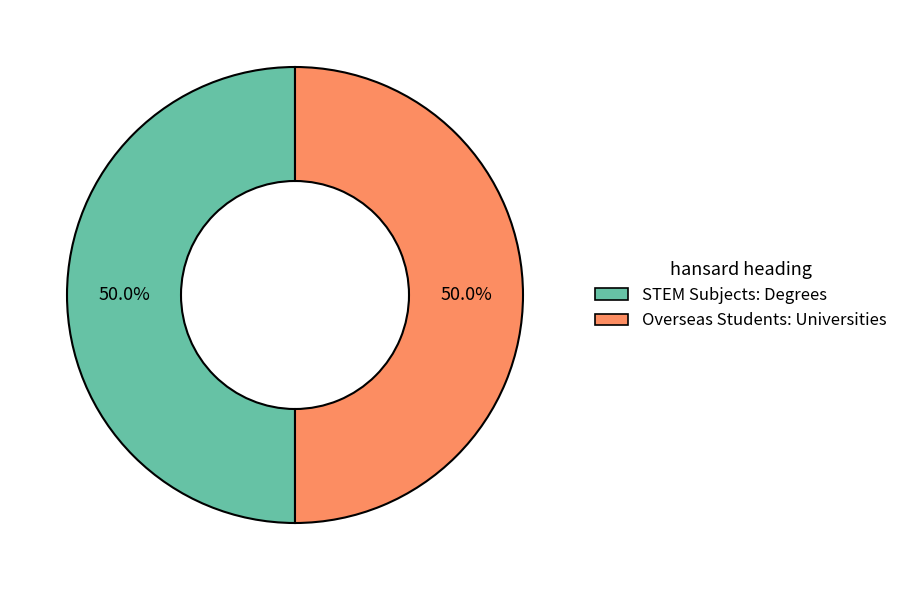

To the nearest percent, what percentage of the pie is STEM Subjects: Degrees?

50%